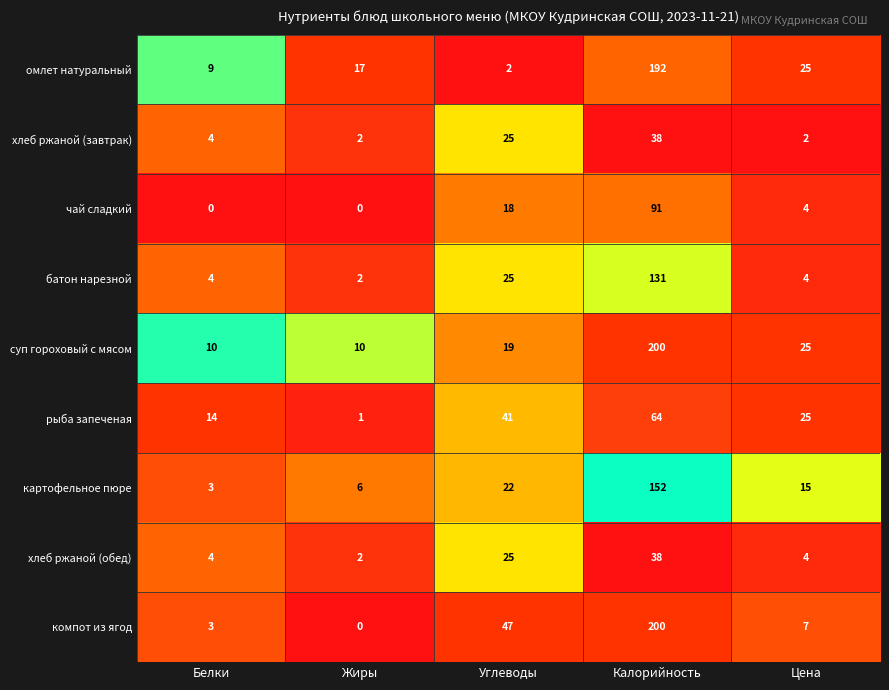

What is the difference between the рыба запеченая values at Цена and Жиры?

24